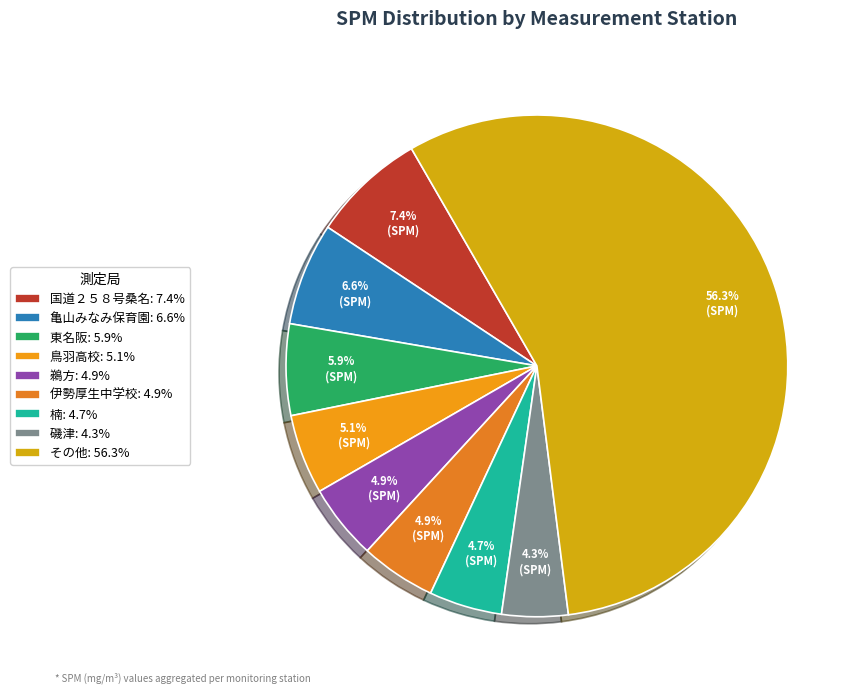

To the nearest percent, what is the difference between the largest and smallest slice percentages?

52%